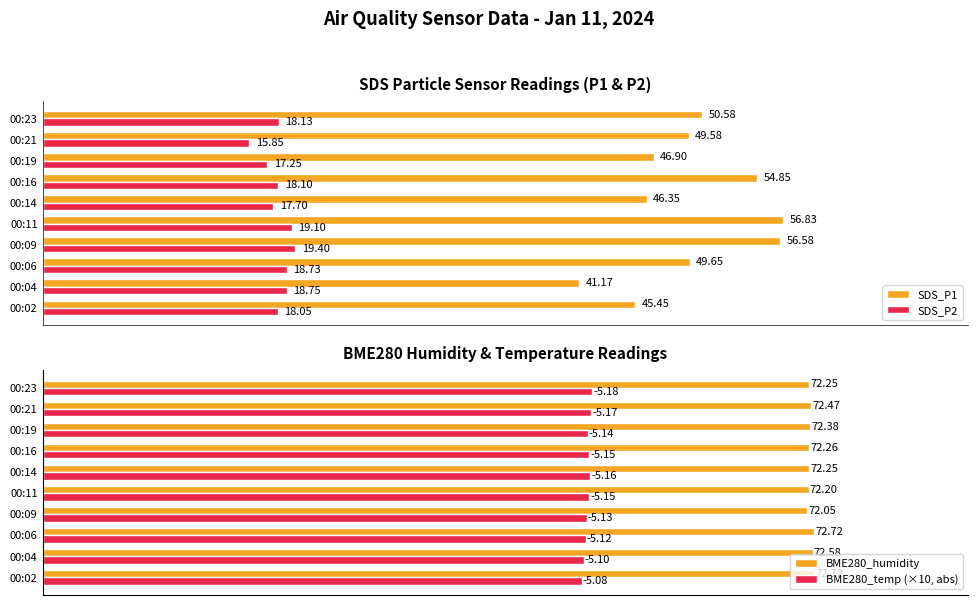

What is the minimum value for BME280_temp (×10, abs)?

50.8